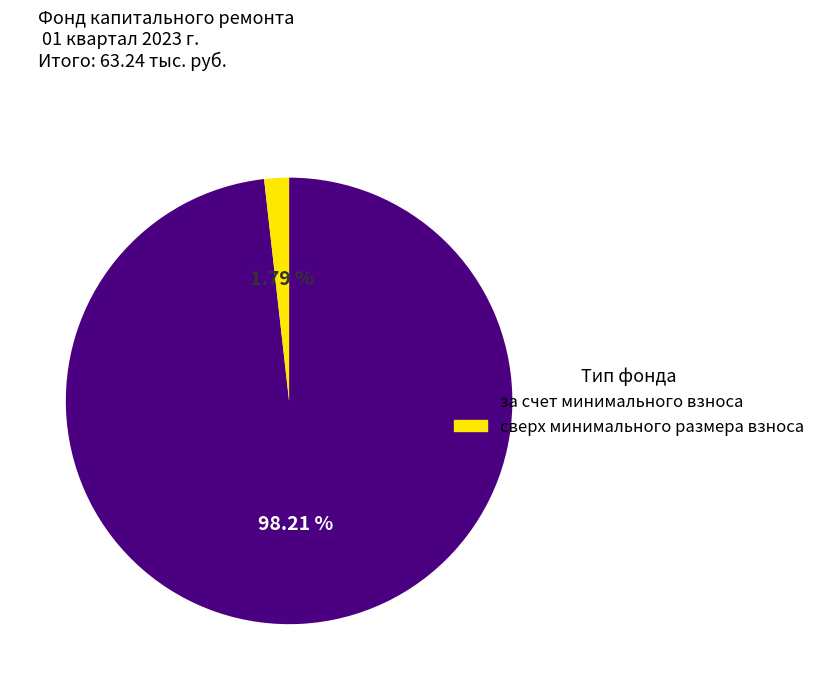

To the nearest percent, what is the combined percentage of сверх минимального размера взноса and за счет минимального взноса?

100%